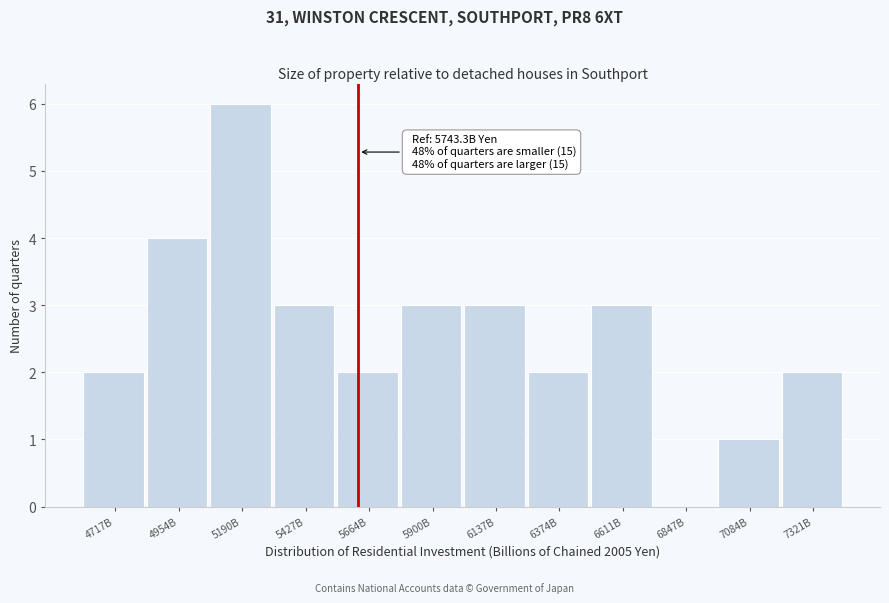

Reading left to right, what are all the values shown in this chart?

4717B=2	4954B=4	5190B=6	5427B=3	5664B=2	5900B=3	6137B=3	6374B=2	6611B=3	6847B=0	7084B=1	7321B=2